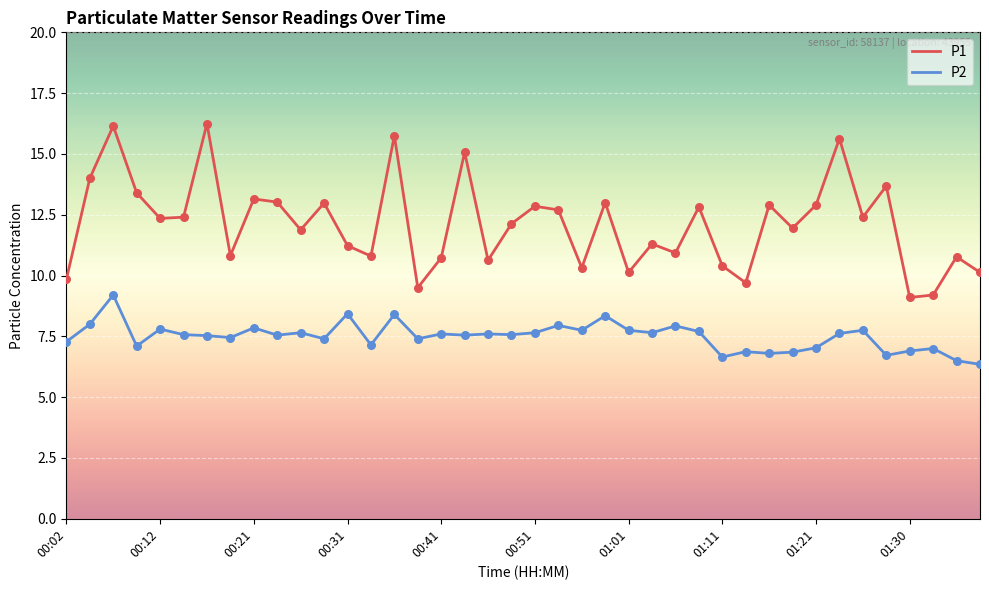

What are all the series names shown in the legend?

P1, P2